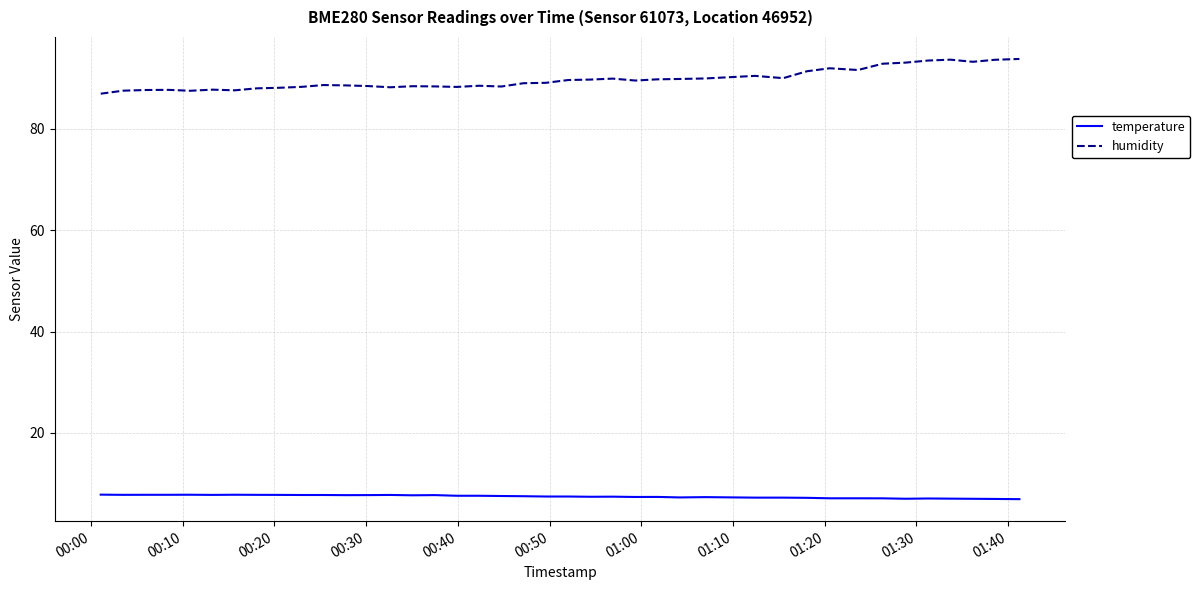

At how many categories does at least one series exceed 78?

40